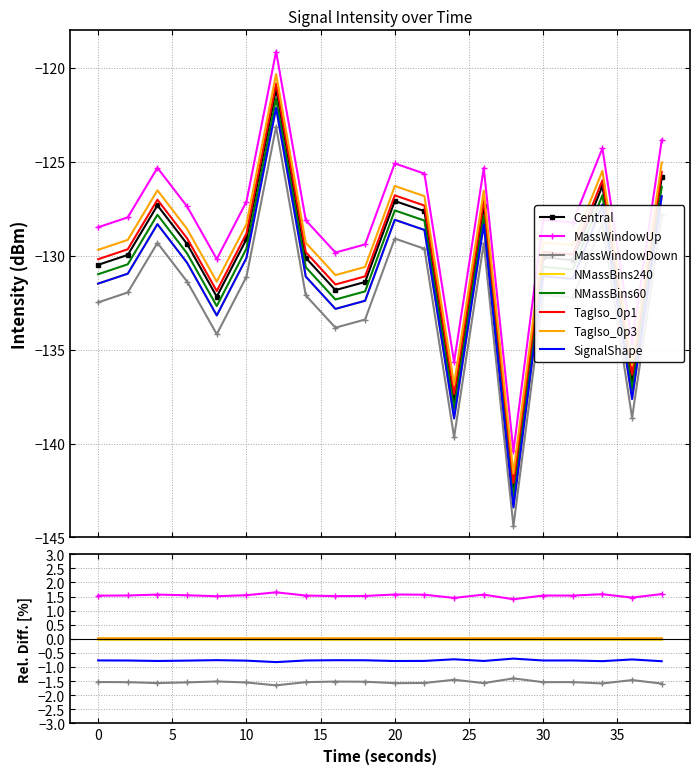

True or false: lower_band has a value of -62.8 at 14.

False